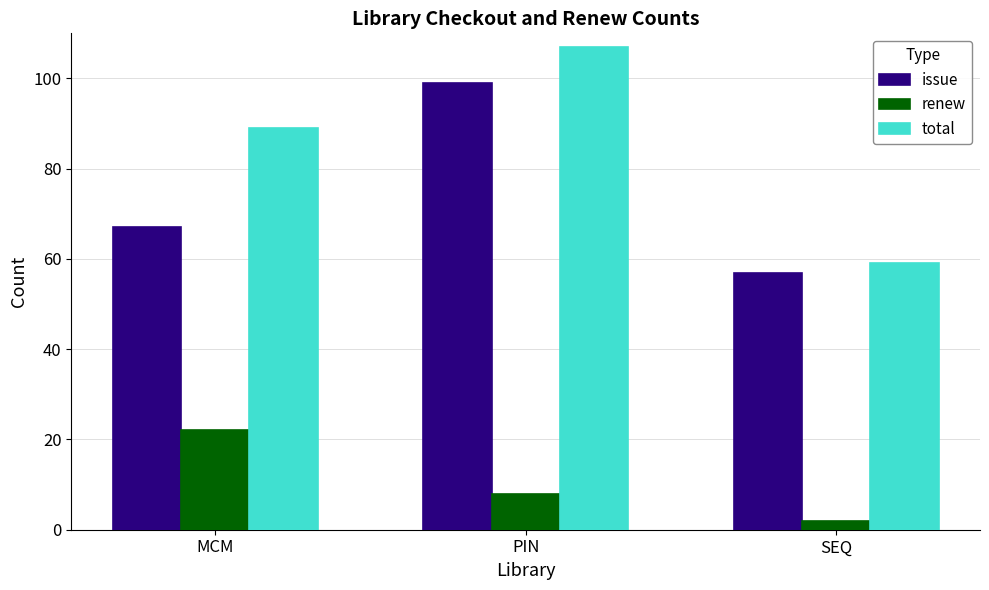

What is the sum of all renew values?

32